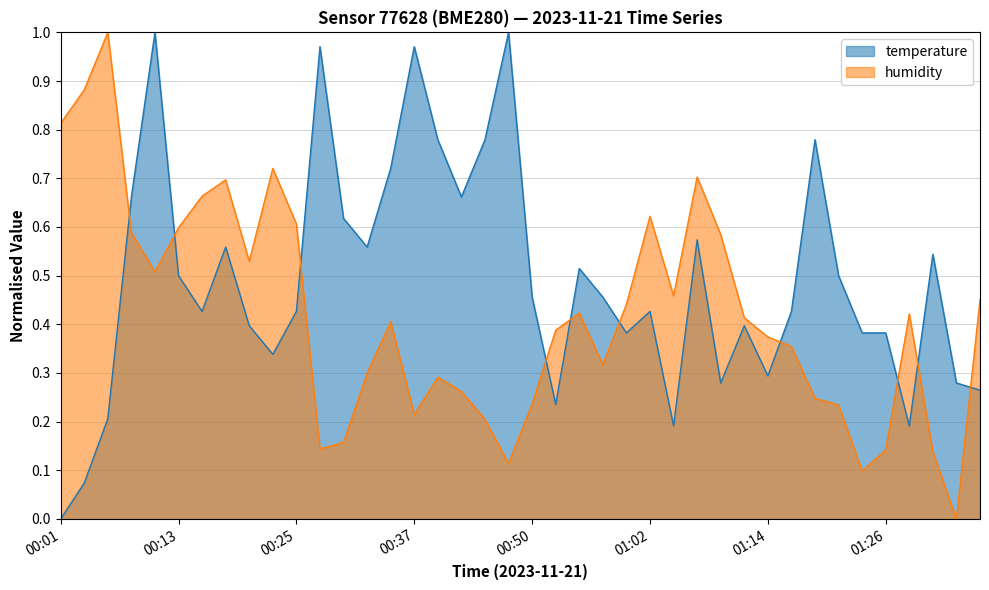

Count the number of categories in the chart.

40